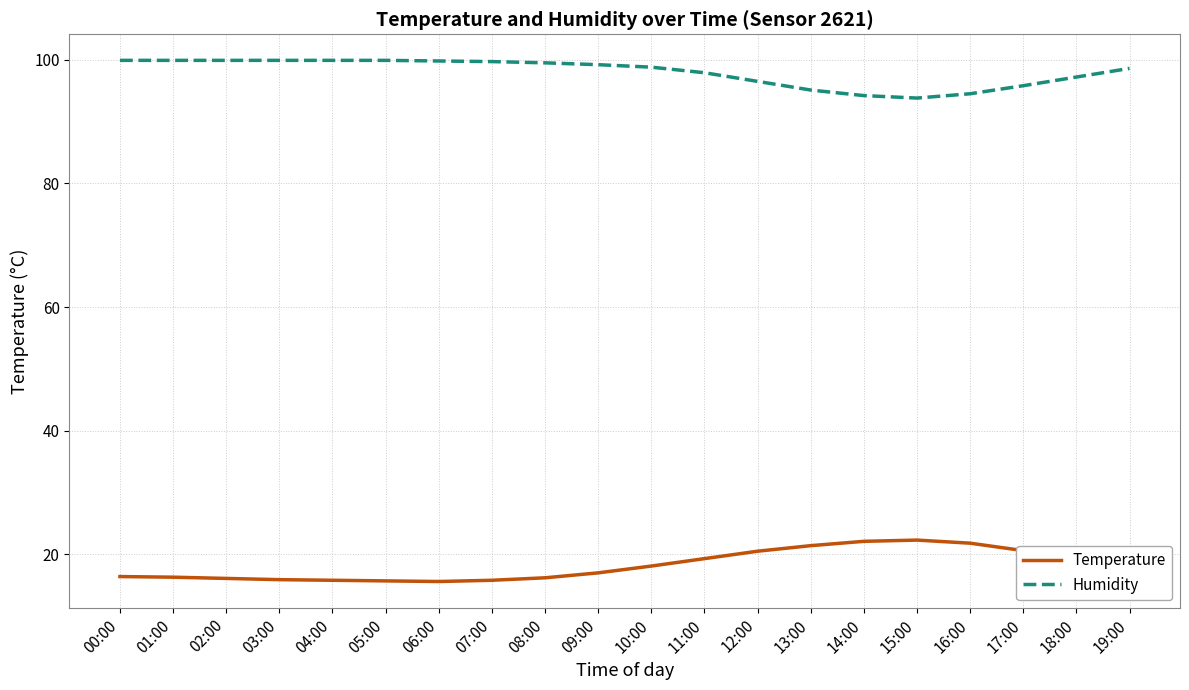

How many lines are shown in the chart?

2